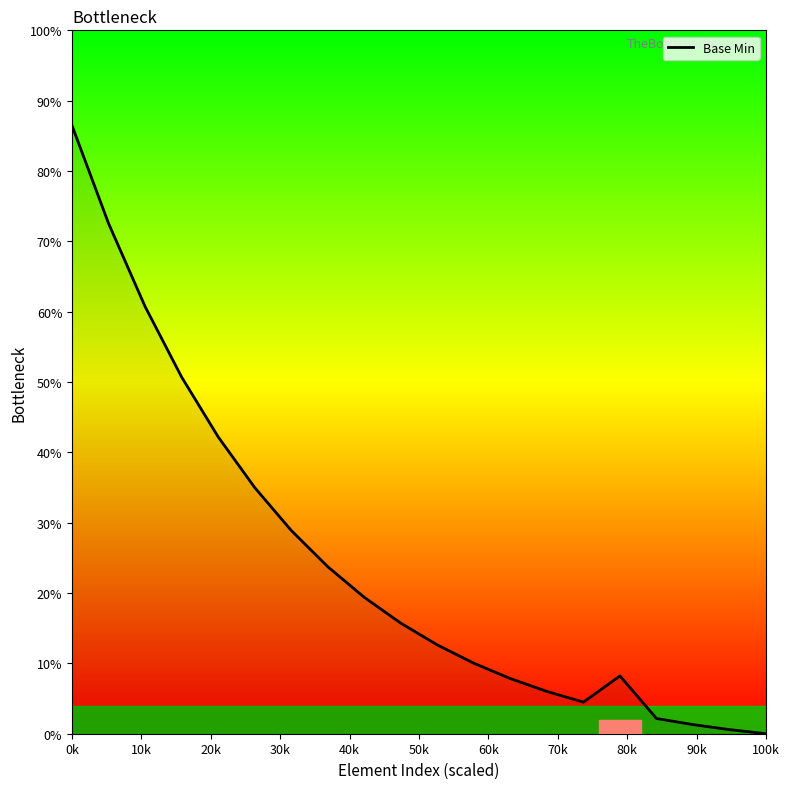

True or false: the data has more than 2 interior local peaks.

False